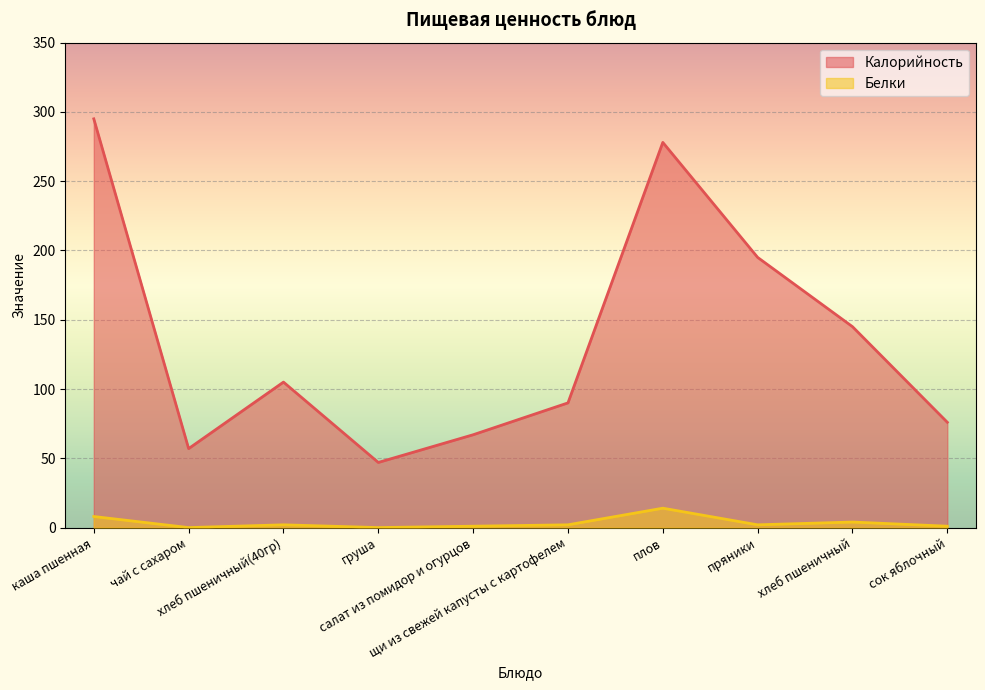

Which has a higher value, салат из помидор и огурцов or хлеб пшеничный?

хлеб пшеничный